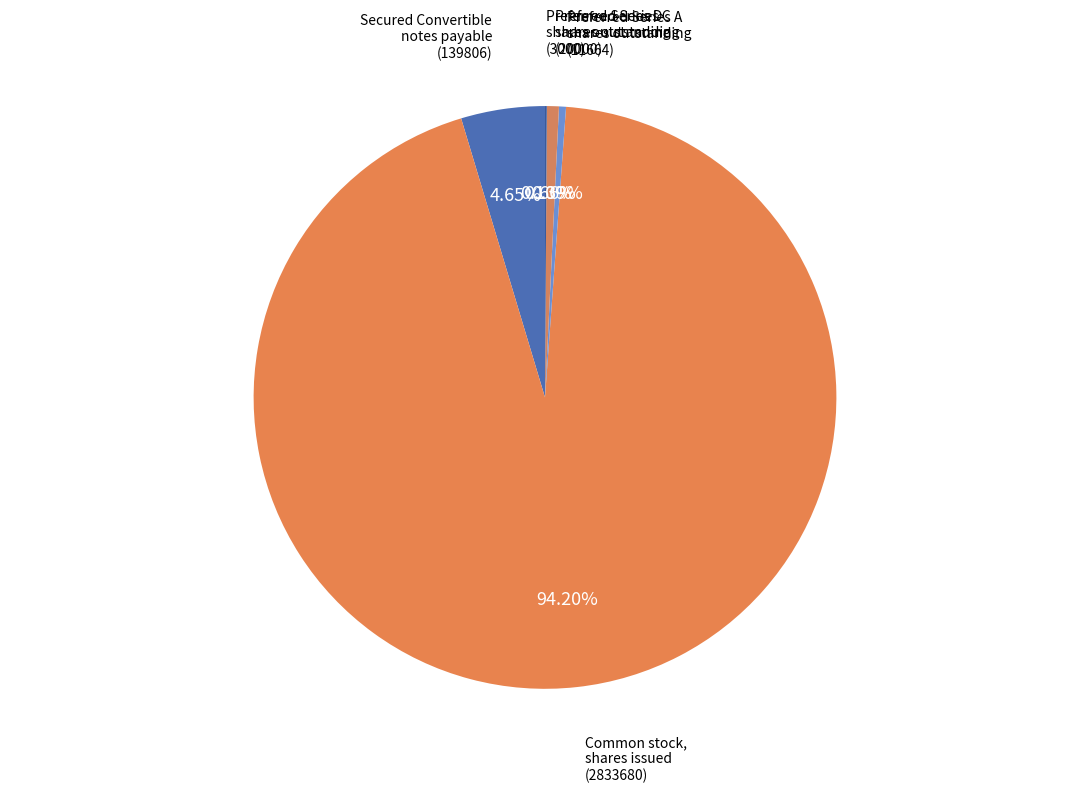

Between Secured Convertible notes payable and Common stock, shares issued, which is larger?

Common stock, shares issued